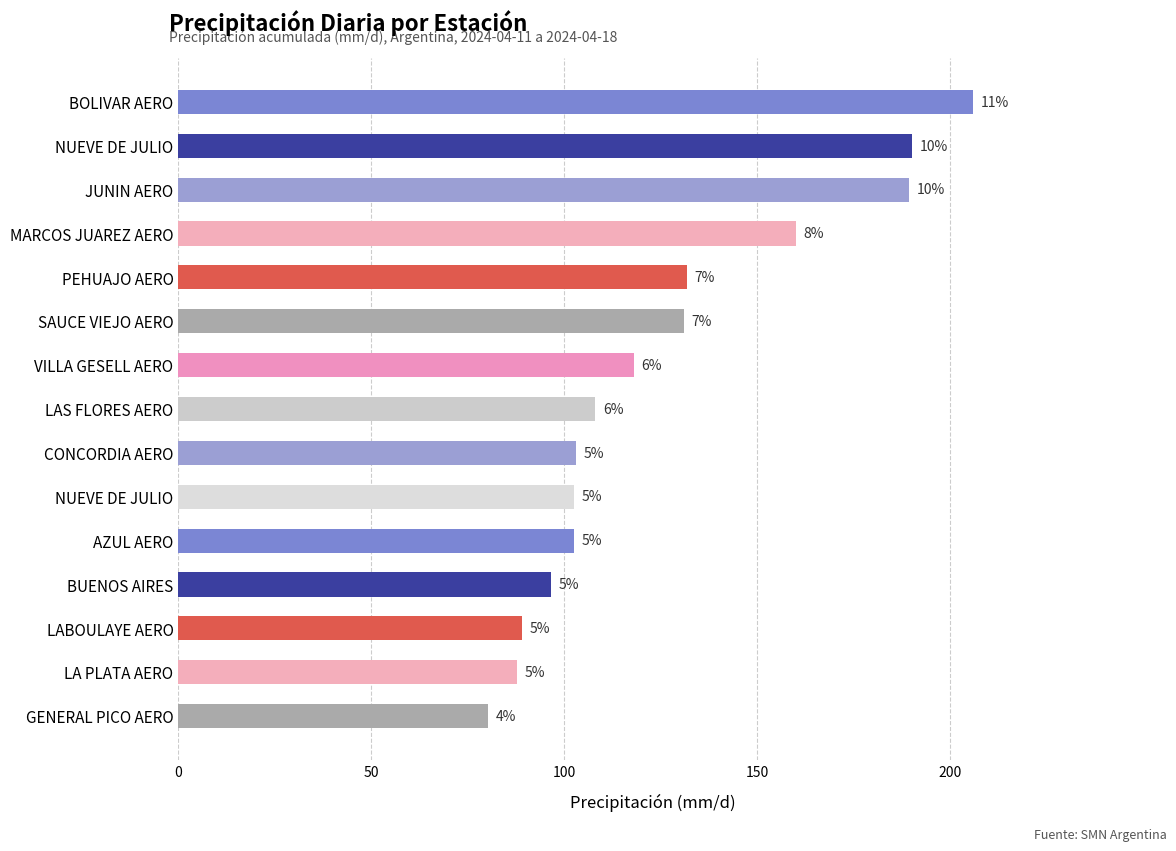

Are the bars horizontal?

Yes